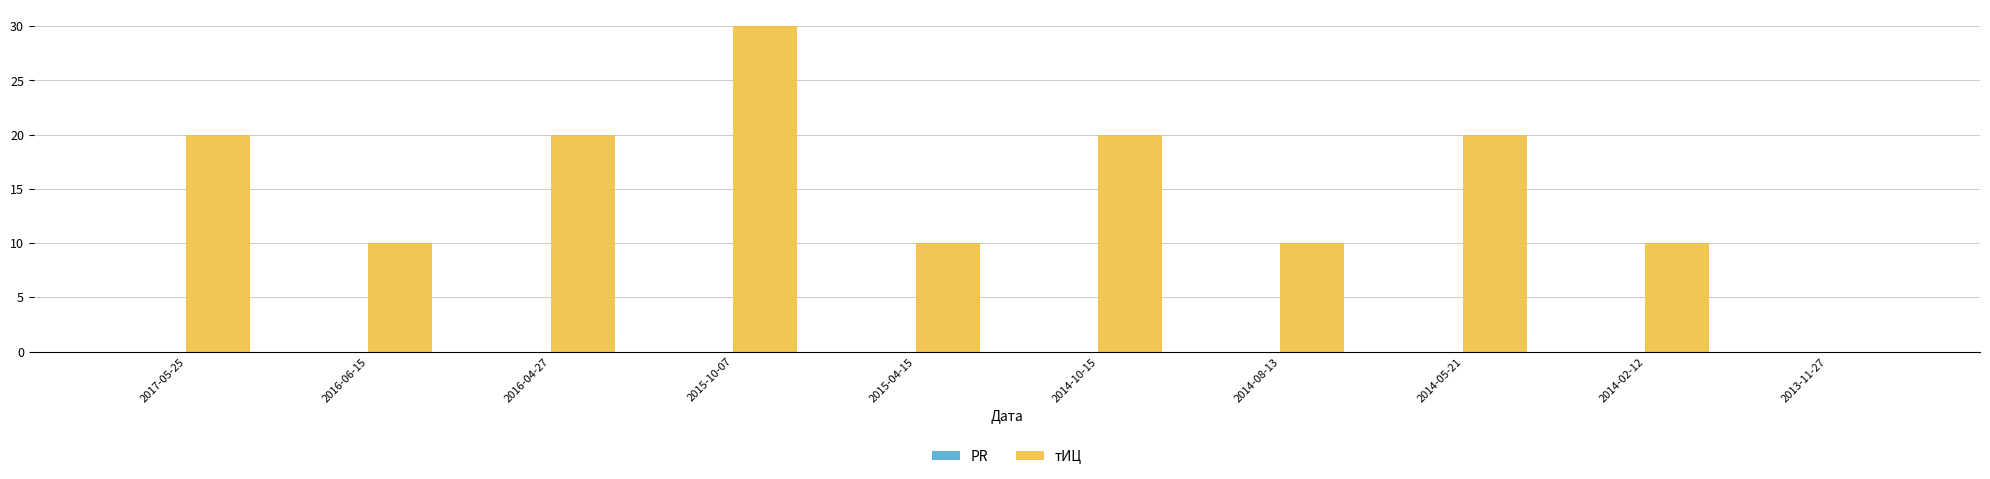

What is the change in value from 2014-10-15 to 2013-11-27?

-20